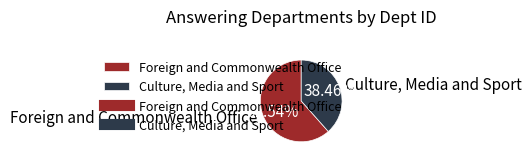

Is it true that Foreign and Commonwealth Office is 62% of the pie?

True